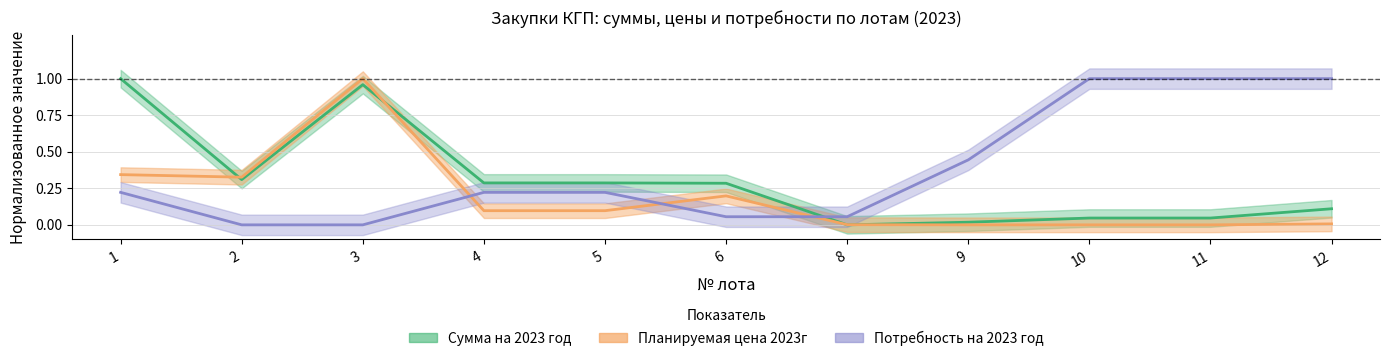

List the labels in order of Планируемая цена 2023г value, largest first.

3, 1, 2, 6, 4, 5, 12, 8, 9, 10, 11